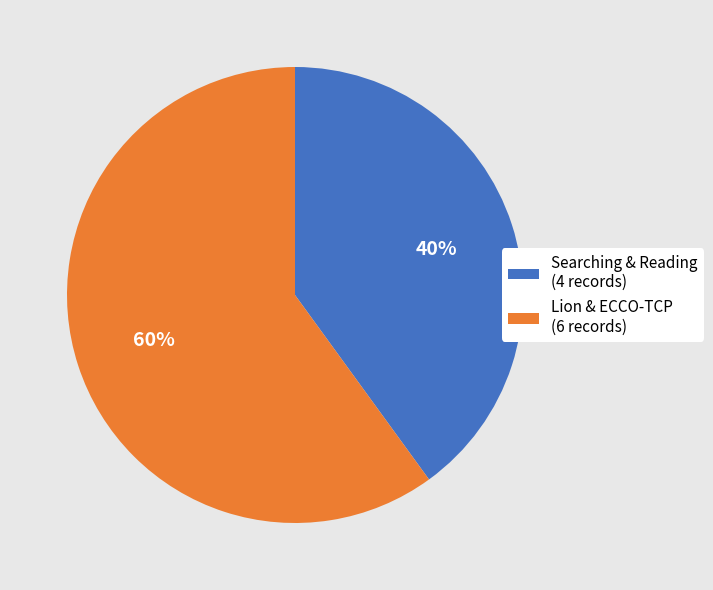

Count the number of slices in the pie.

2